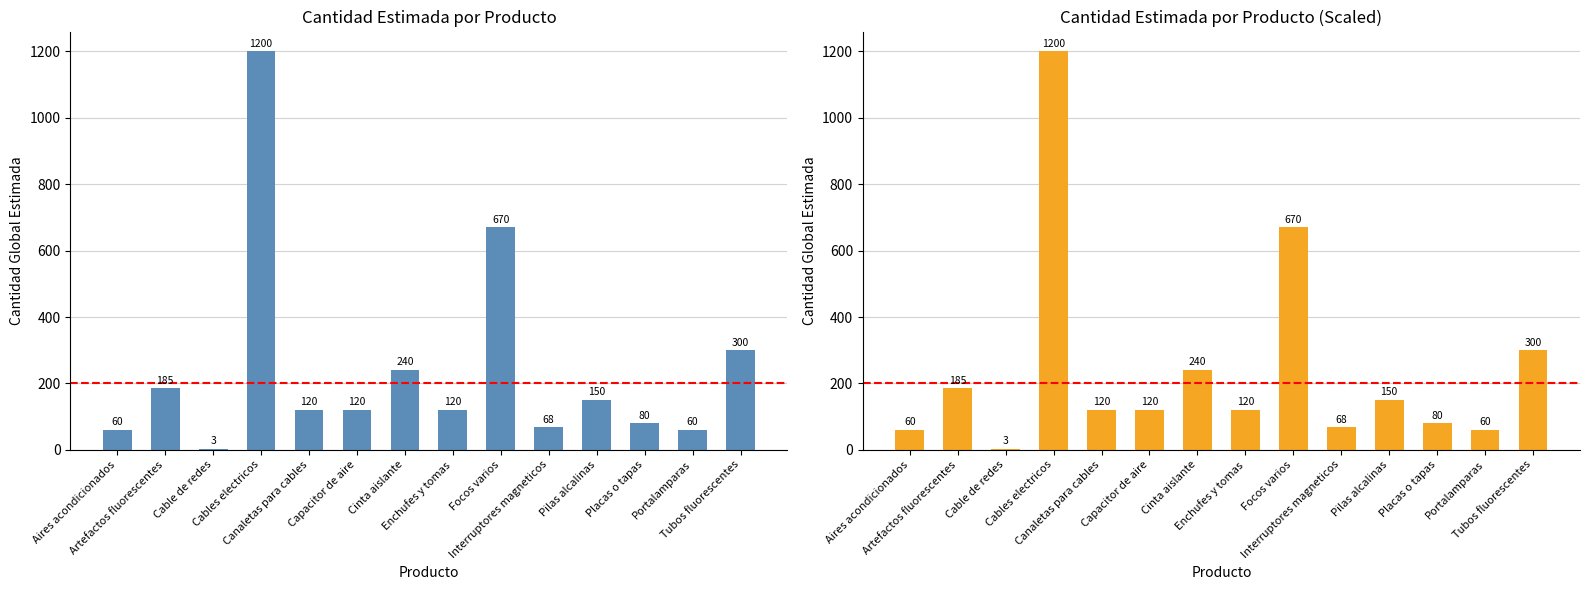

List the labels in order of value, smallest first.

Cable de redes, Aires acondicionados, Portalamparas, Interruptores magneticos, Placas o tapas, Canaletas para cables, Capacitor de aire, Enchufes y tomas, Pilas alcalinas, Artefactos fluorescentes, Cinta aislante, Tubos fluorescentes, Focos varios, Cables electricos